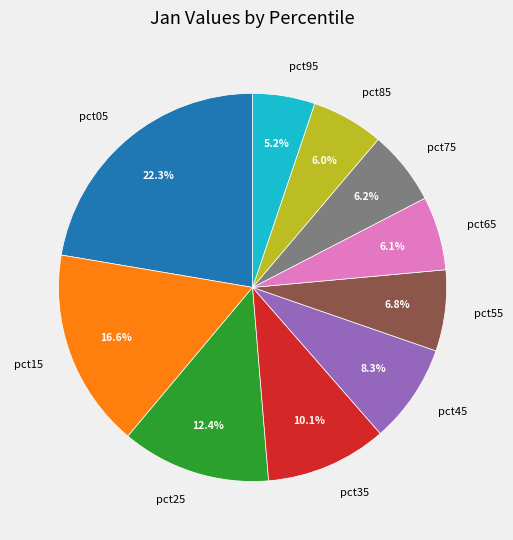

How many segments does this pie chart have?

10